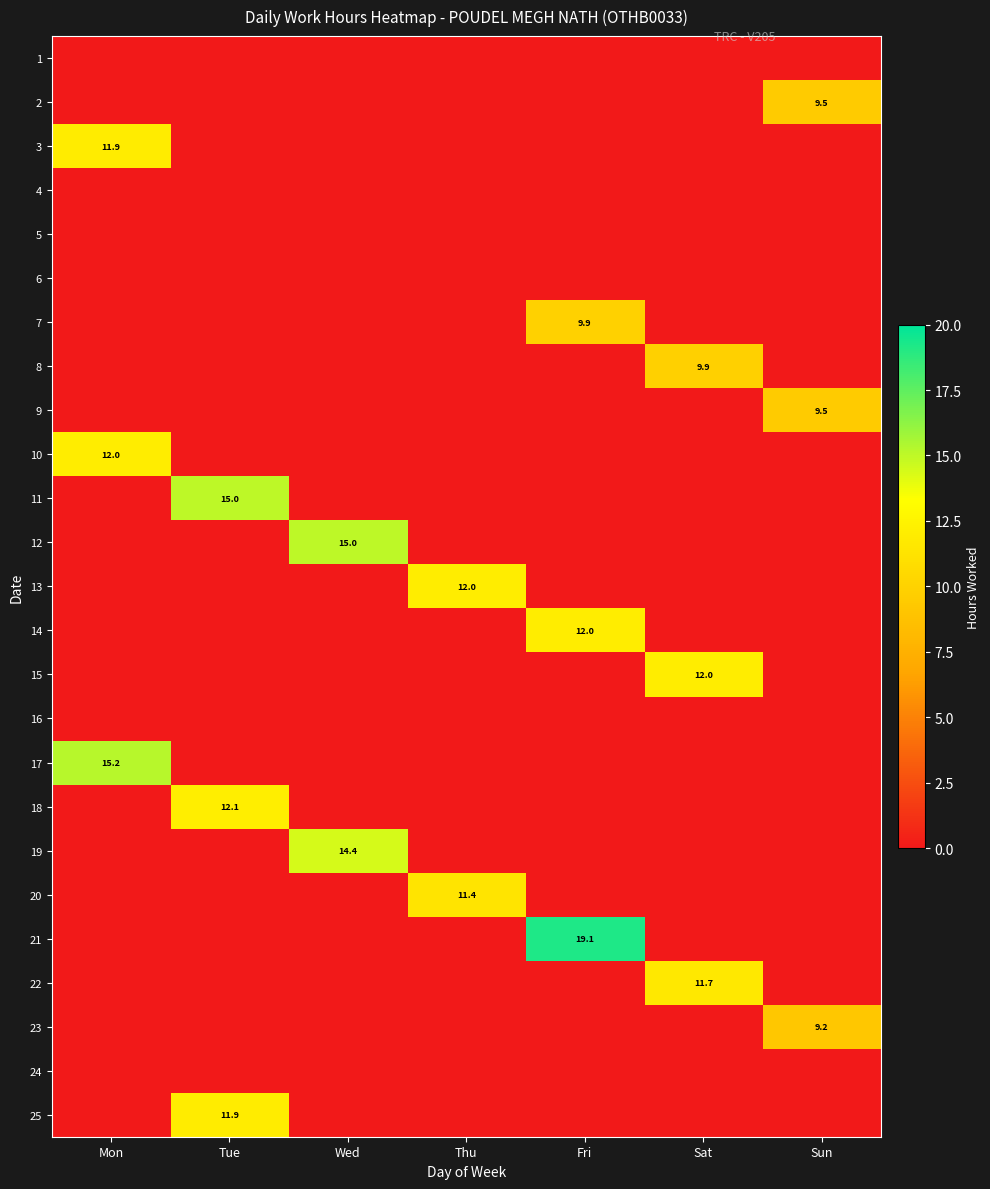

The value of 8 at Sun is 0.0. True or false?

True